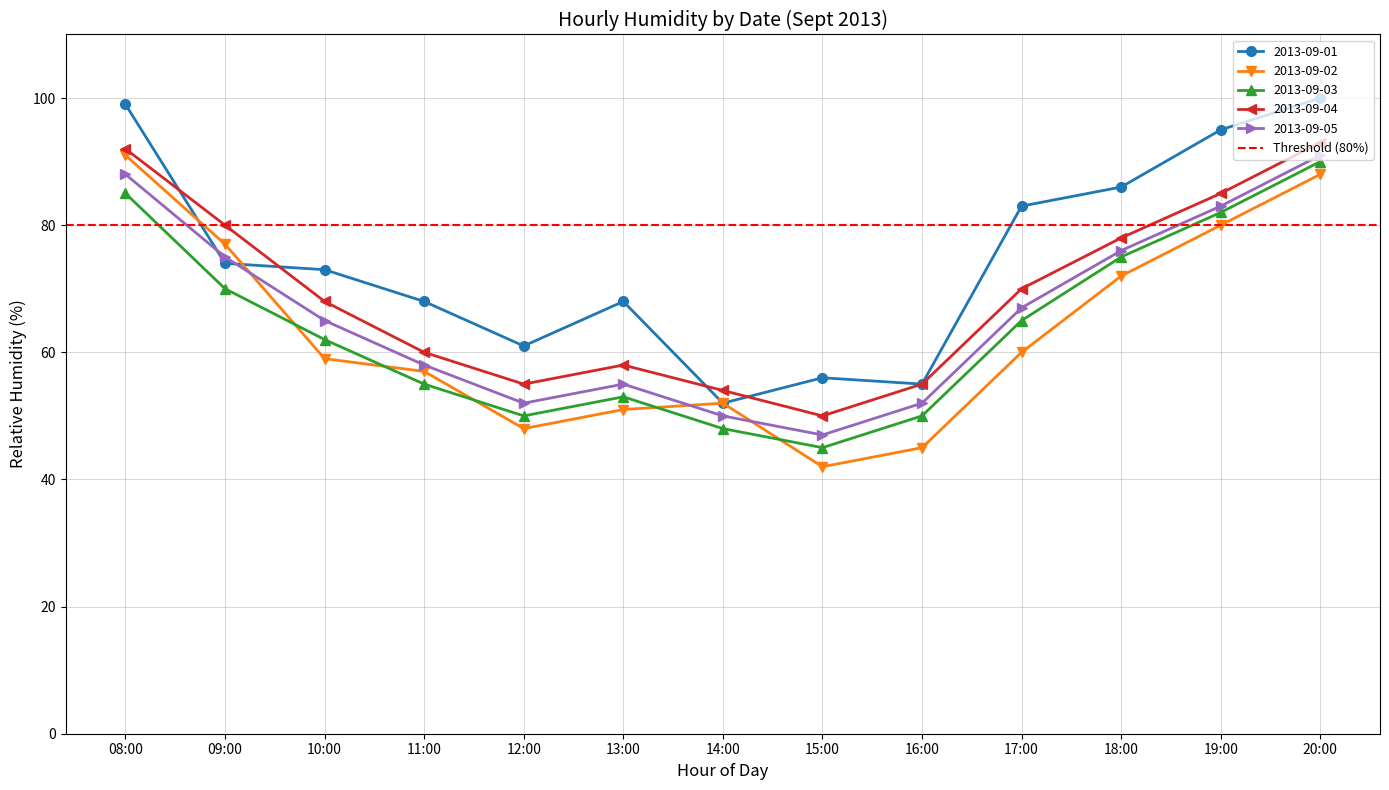

What is the sum of all 2013-09-03 values?

830